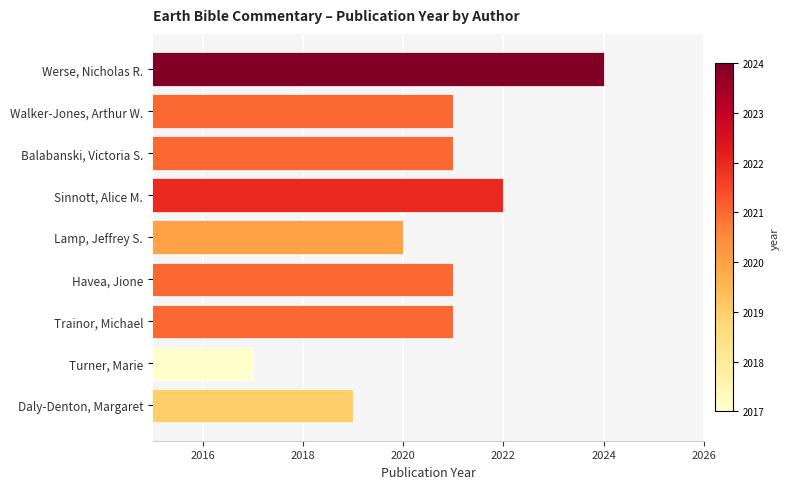

What is the sum of all values?

18186